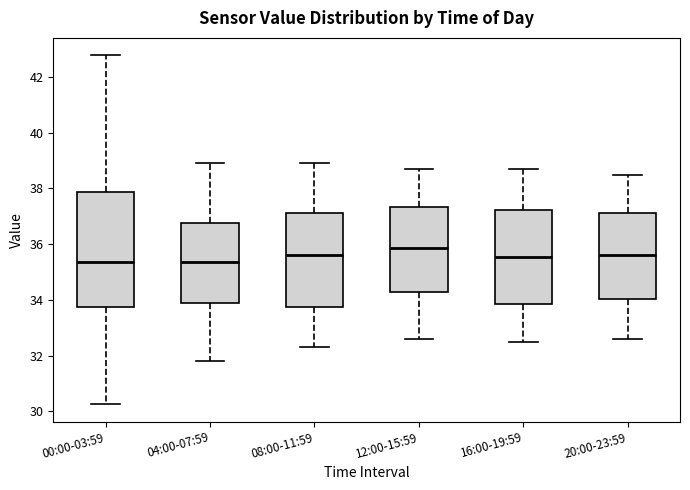

Which box's median line is the highest?

12:00-15:59